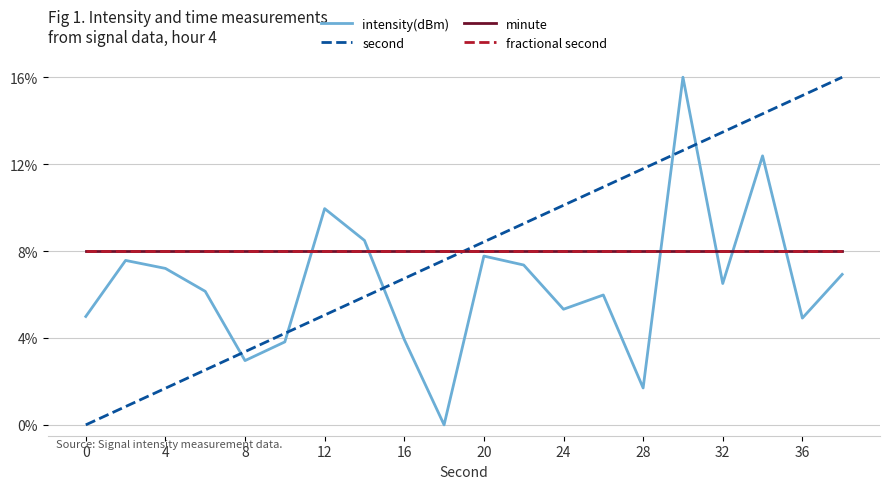

Is this an area chart (filled region under the line)?

No